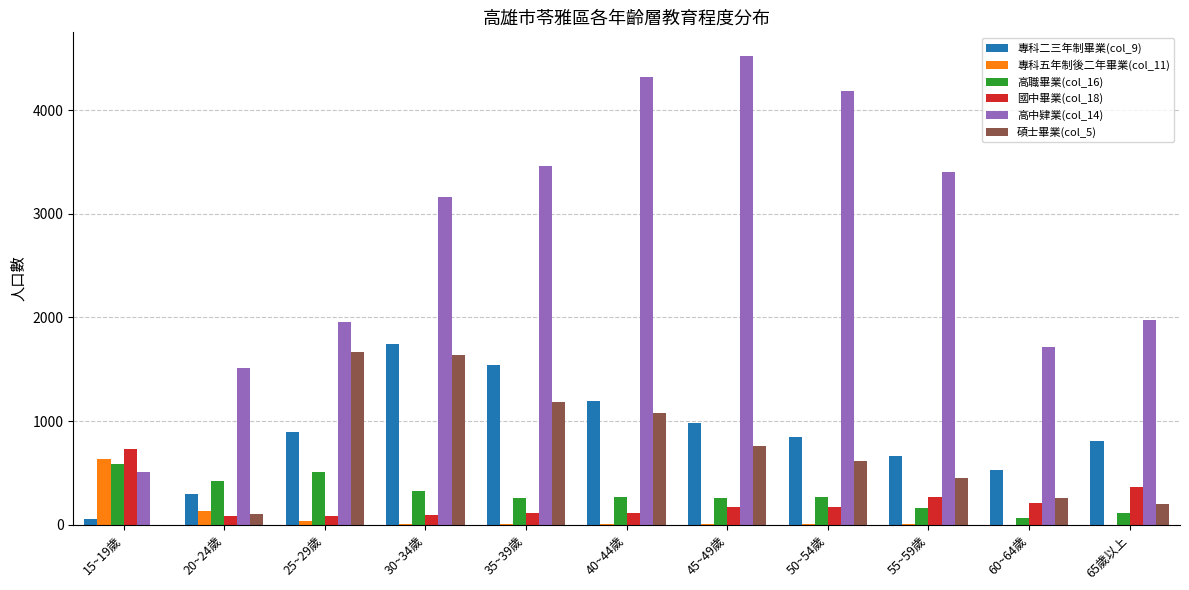

What value does the 國中畢業(col_18) series have at 60~64歲, to the nearest 100?

200